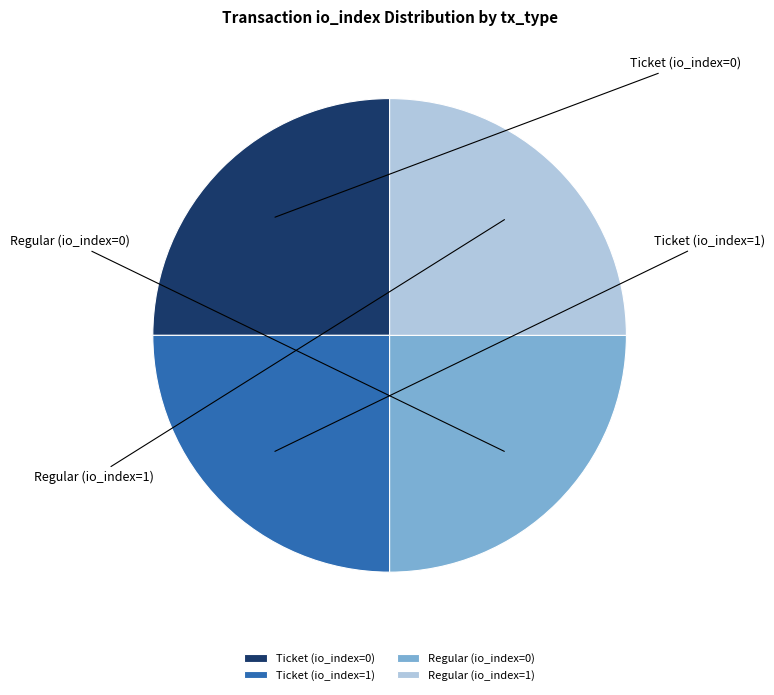

The Ticket (io_index=0) slice represents 8% of the pie. True or false?

False